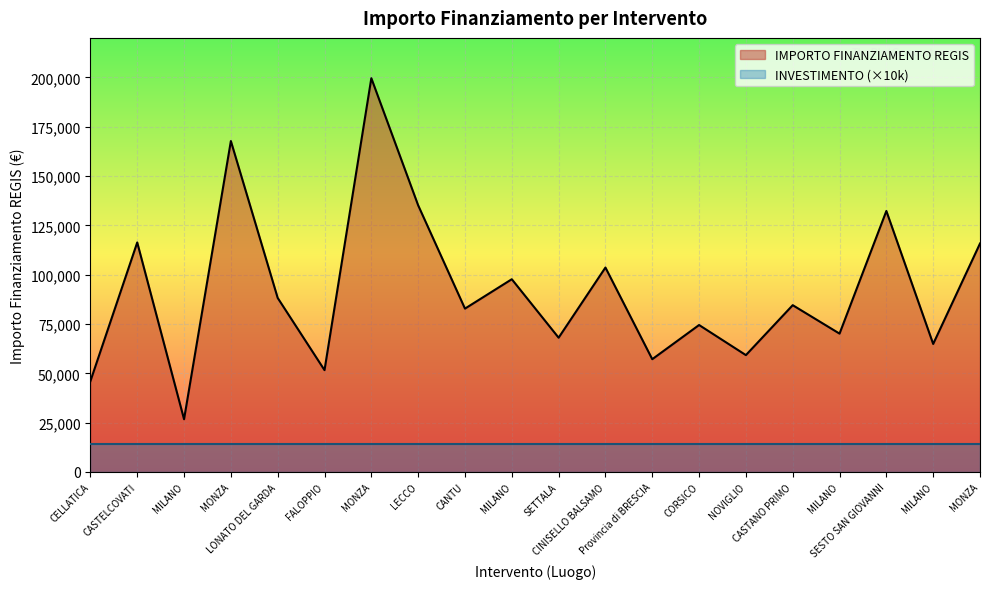

At which label does the data first exceed 84538?

CASTELCOVATI